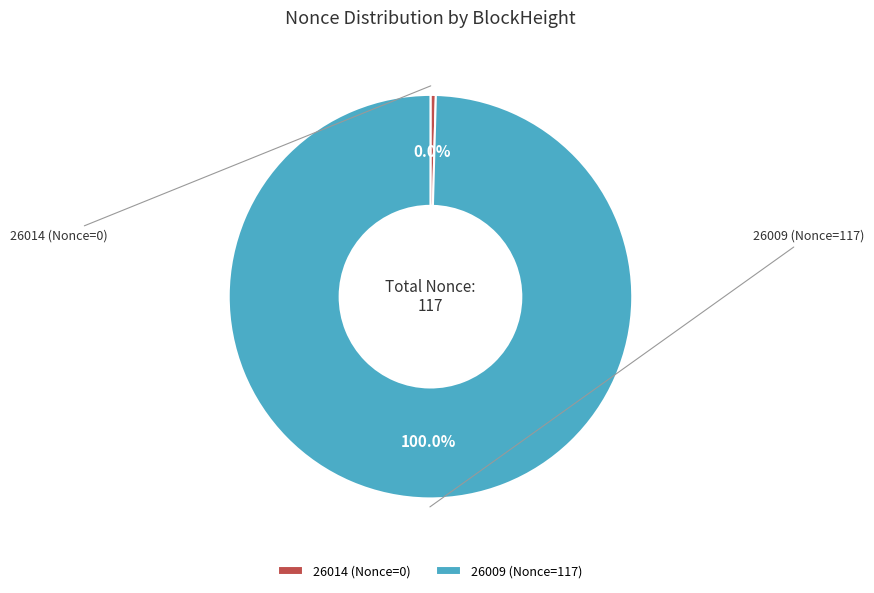

Between 26014 (Nonce=0) and 26009 (Nonce=117), which is larger?

26009 (Nonce=117)